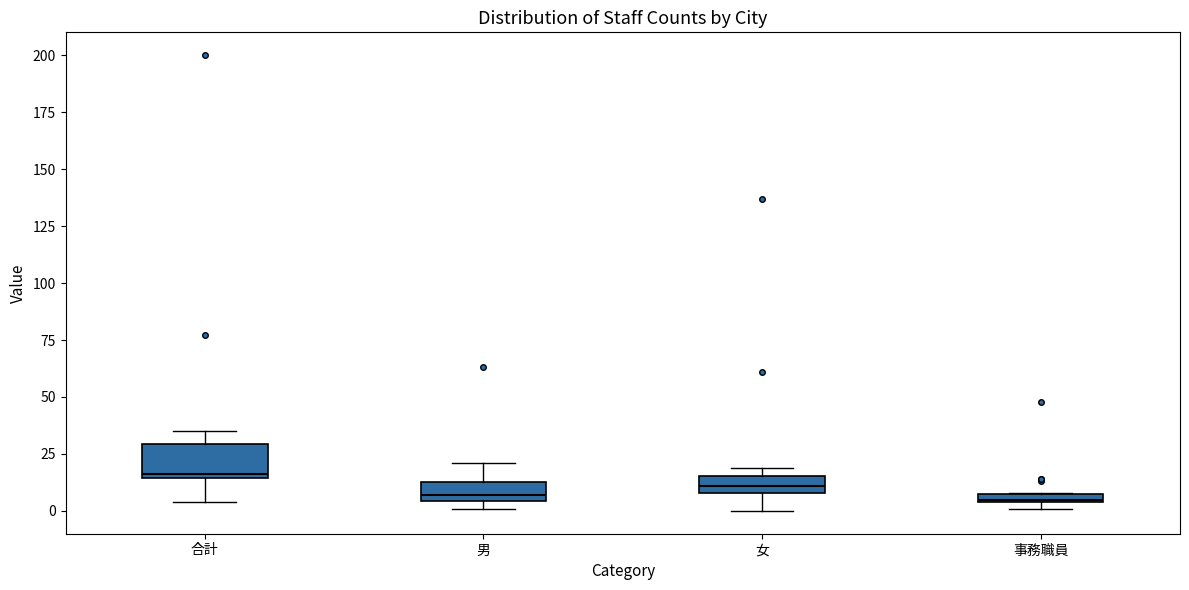

Comparing the boxes themselves (not the whiskers), which one is the tallest?

合計